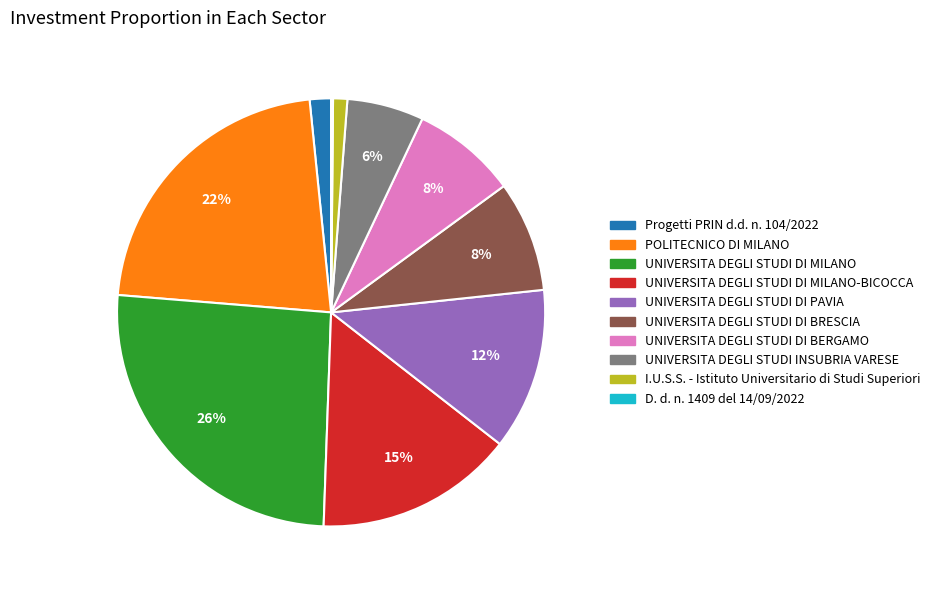

To the nearest percent, what is the difference between the largest and smallest slice percentages?

26%